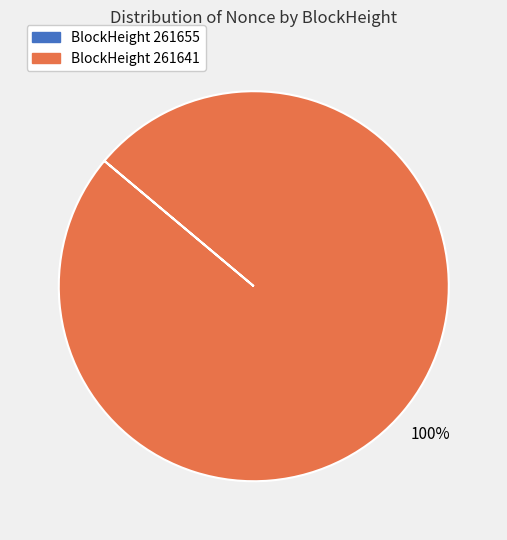

Is there any slice that represents more than half of the pie?

Yes